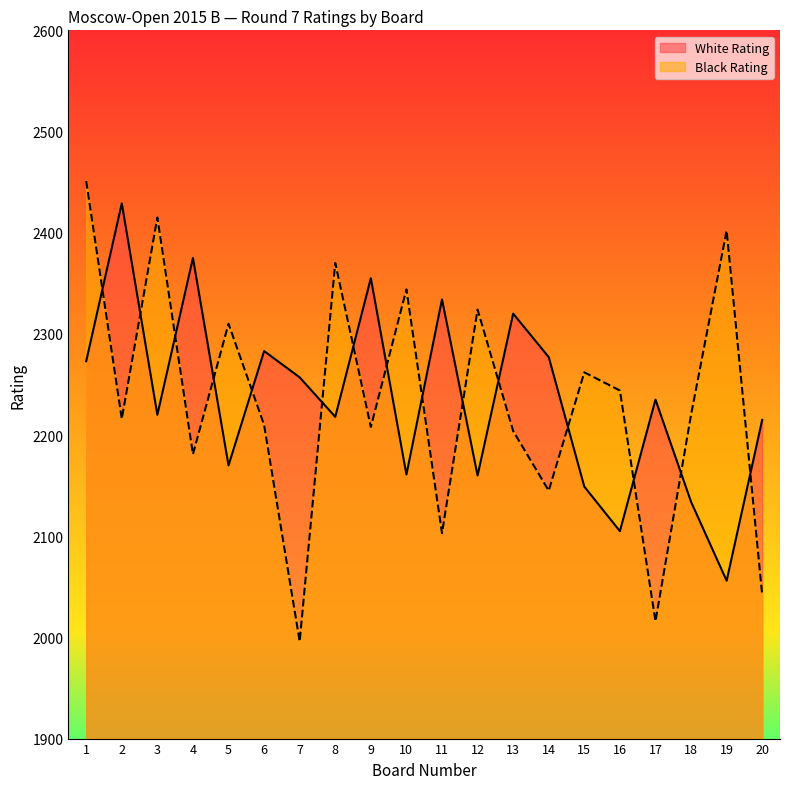

Rank the series at 6 from lowest to highest value.

Black Rating, White Rating